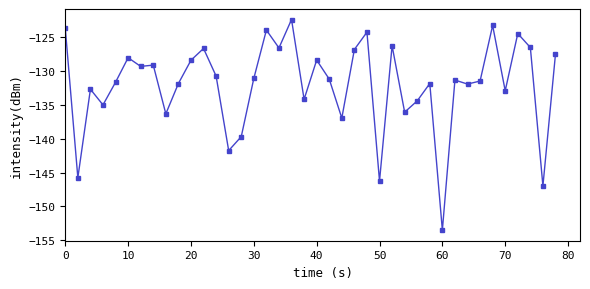

What is the average value?

-132.0